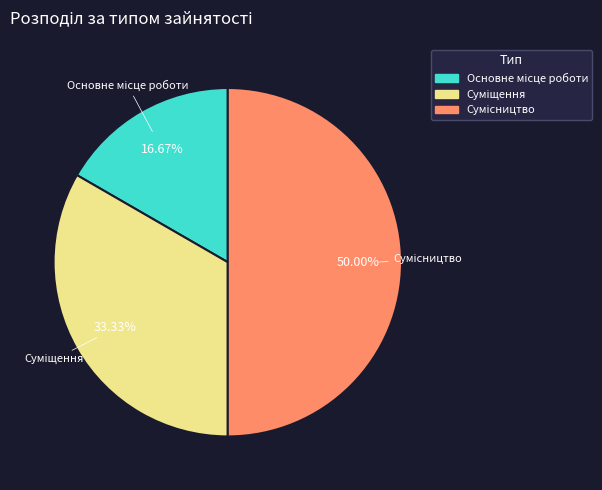

Count the number of slices in the pie.

3